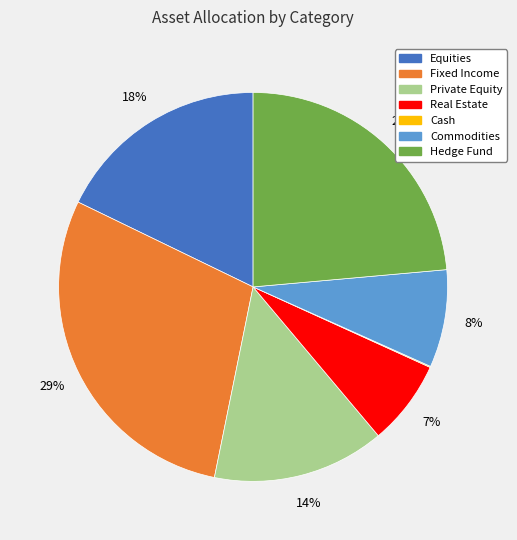

To the nearest percent, what percentage of the pie is Commodities?

8%